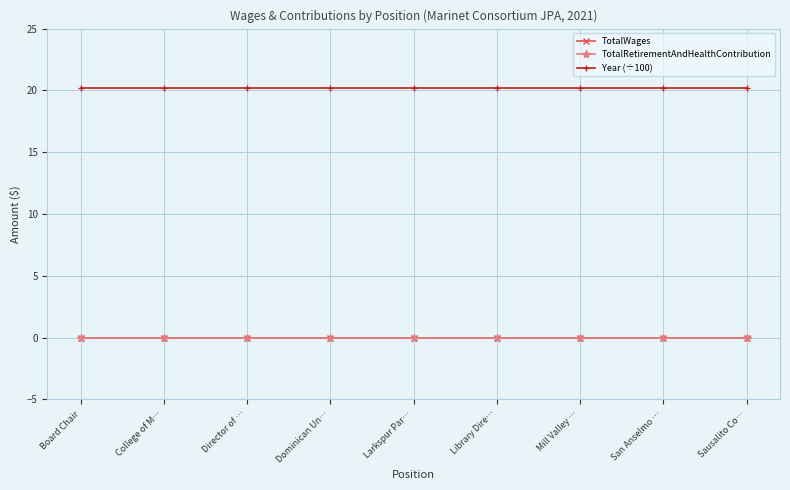

How many lines are shown in the chart?

3